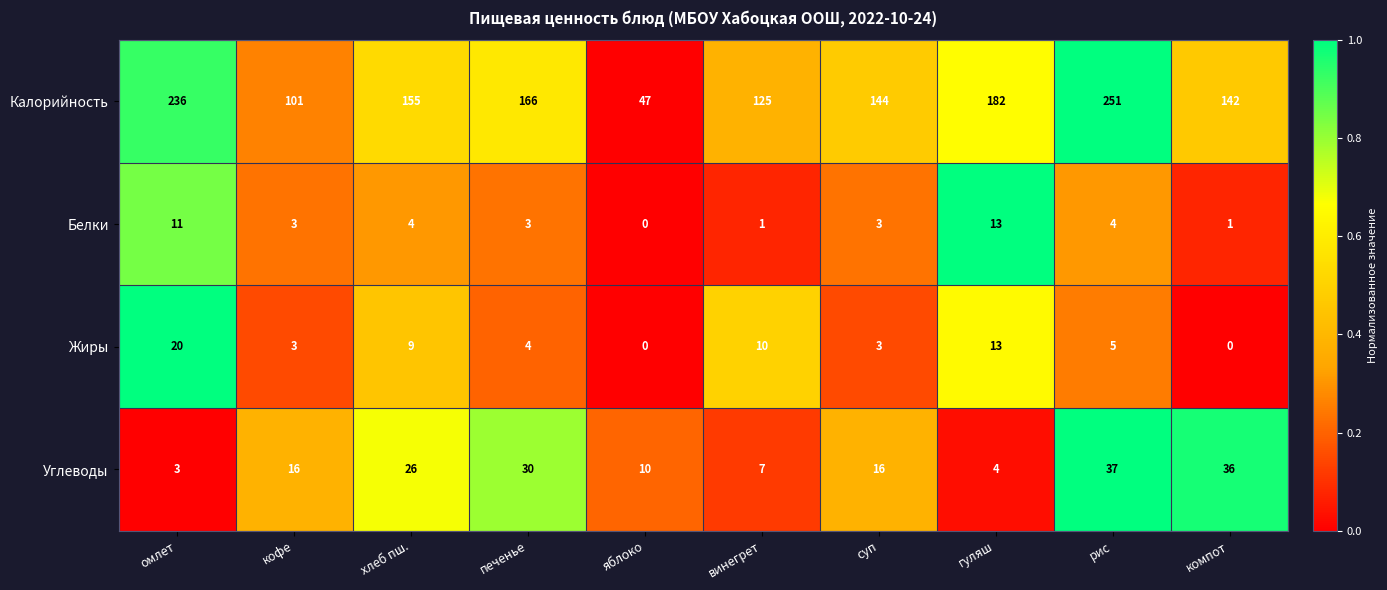

What is the average value of the Жиры series?

7